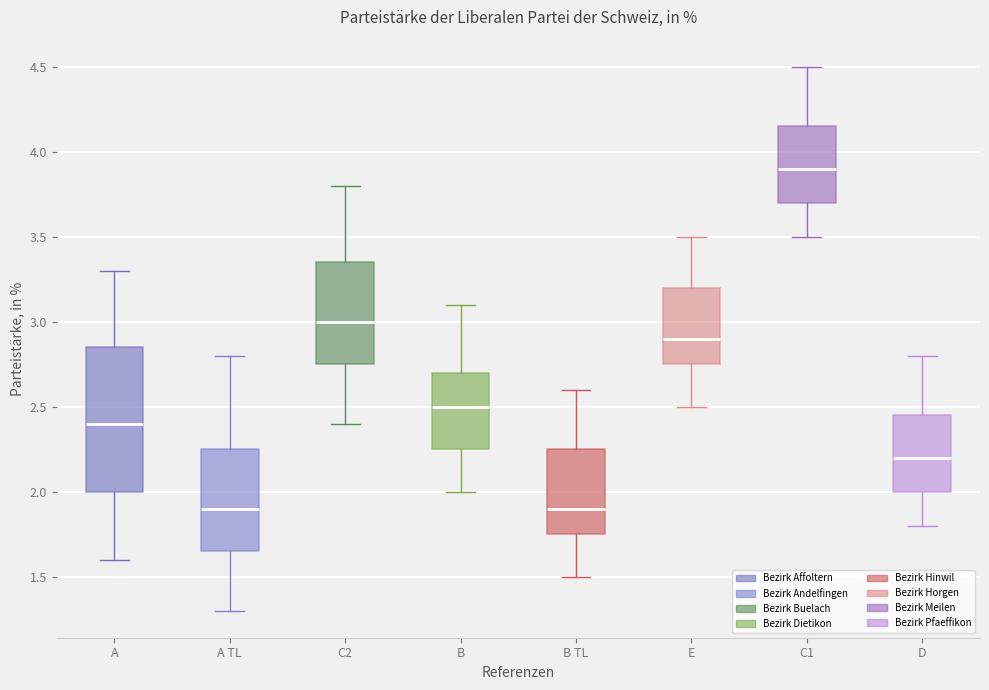

Which box's median line is the highest?

C1